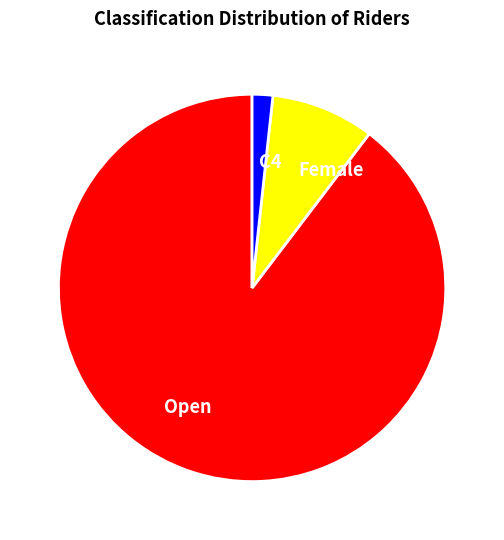

Which category has the biggest portion of the pie?

Open